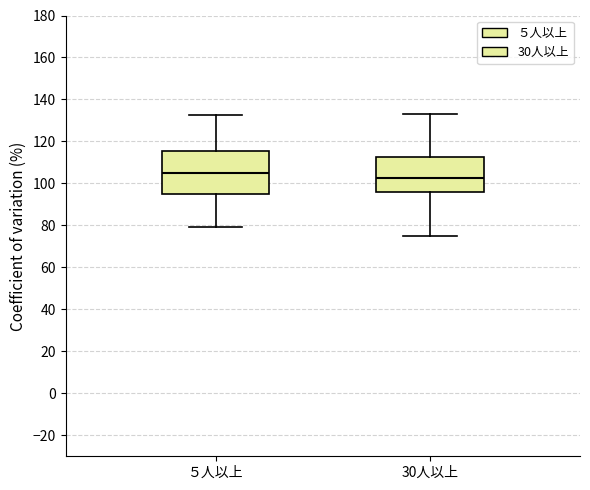

Reading left to right, transcribe this box plot: for each box, give where its median line is, the range the box spans, and where its two whiskers end, as read against the y-axis. The values are not printed on the chart, so give them approximately, as read against the axis.

５人以上: median 106, box 94 to 116, whiskers 80 to 132
30人以上: median 102, box 96 to 112, whiskers 74 to 134